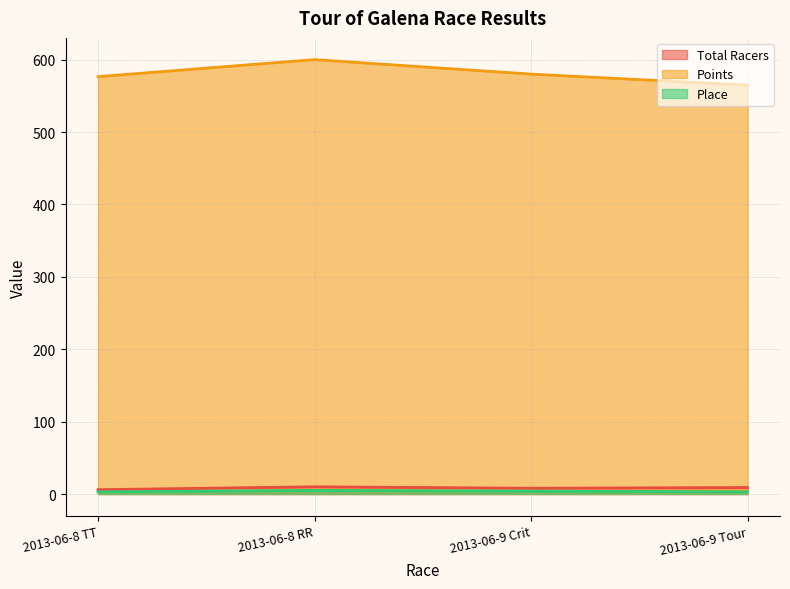

Rank the categories by Points value from lowest to highest.

2013-06-9 Tour, 2013-06-8 TT, 2013-06-9 Crit, 2013-06-8 RR